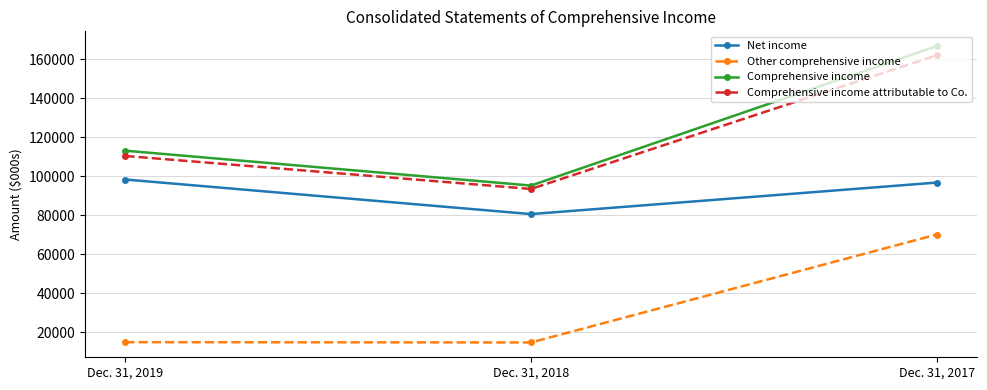

What is the difference between the maximum and minimum values in the Comprehensive income attributable to Co. series?

68598